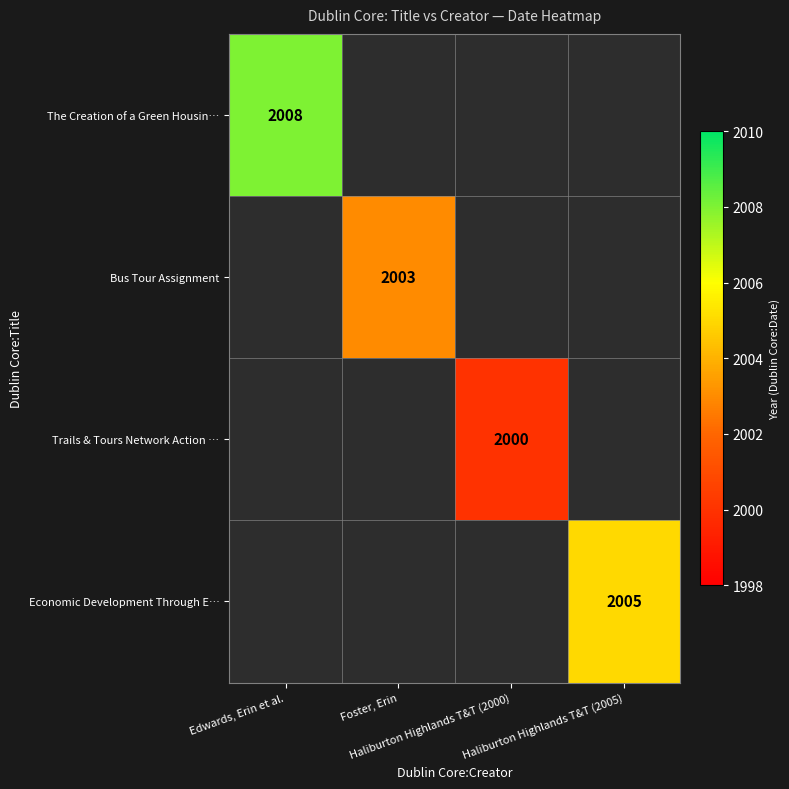

List the labels in order of Economic Development Through E… value, smallest first.

Edwards, Erin et al., Foster, Erin, Haliburton Highlands T&T (2000), Haliburton Highlands T&T (2005)